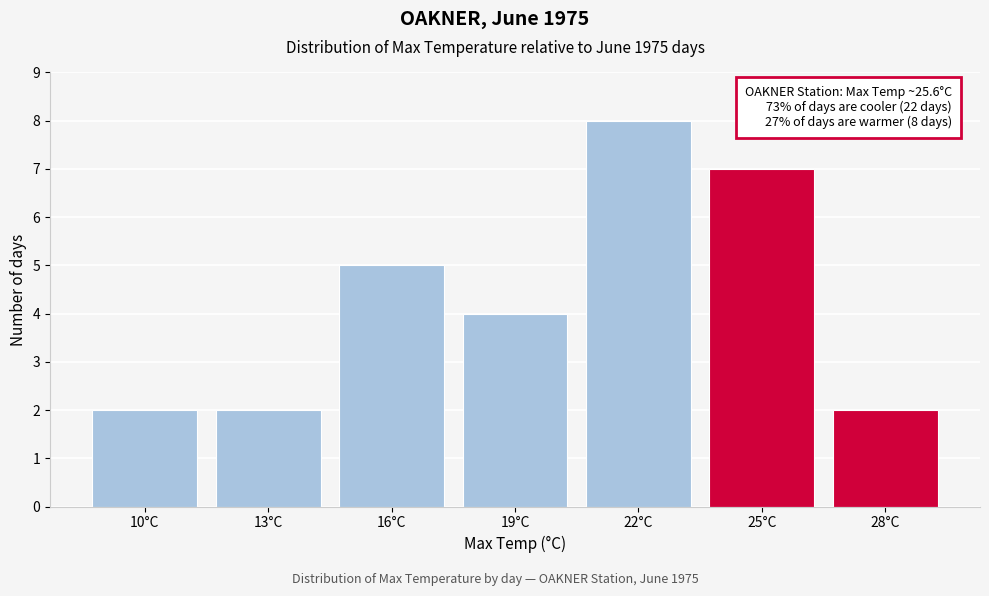

Reading left to right, what are all the values shown in this chart?

2	2	5	4	8	7	2